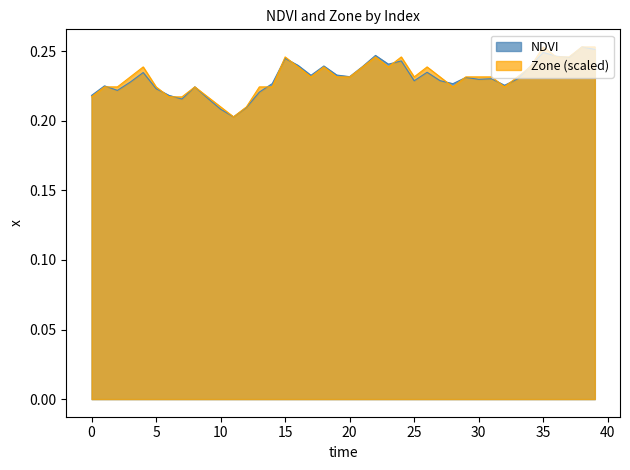

At which label is Zone closest to 0?

11